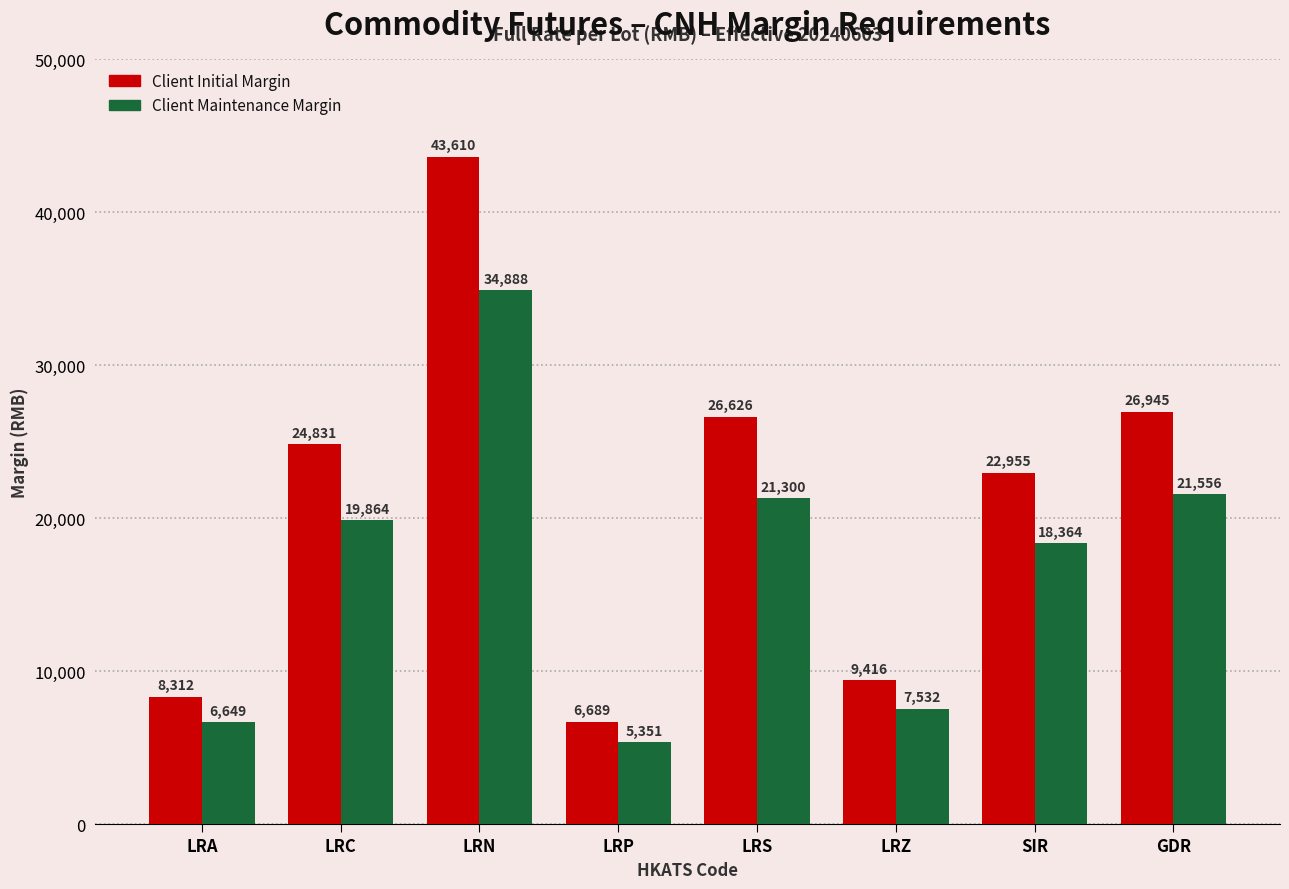

Reading right to left, list all the values displayed in this chart.

Client Initial Margin: GDR=26945	SIR=22955	LRZ=9416	LRS=26626	LRP=6689	LRN=43610	LRC=24831	LRA=8312
Client Maintenance Margin: GDR=21556	SIR=18364	LRZ=7532	LRS=21300	LRP=5351	LRN=34888	LRC=19864	LRA=6649